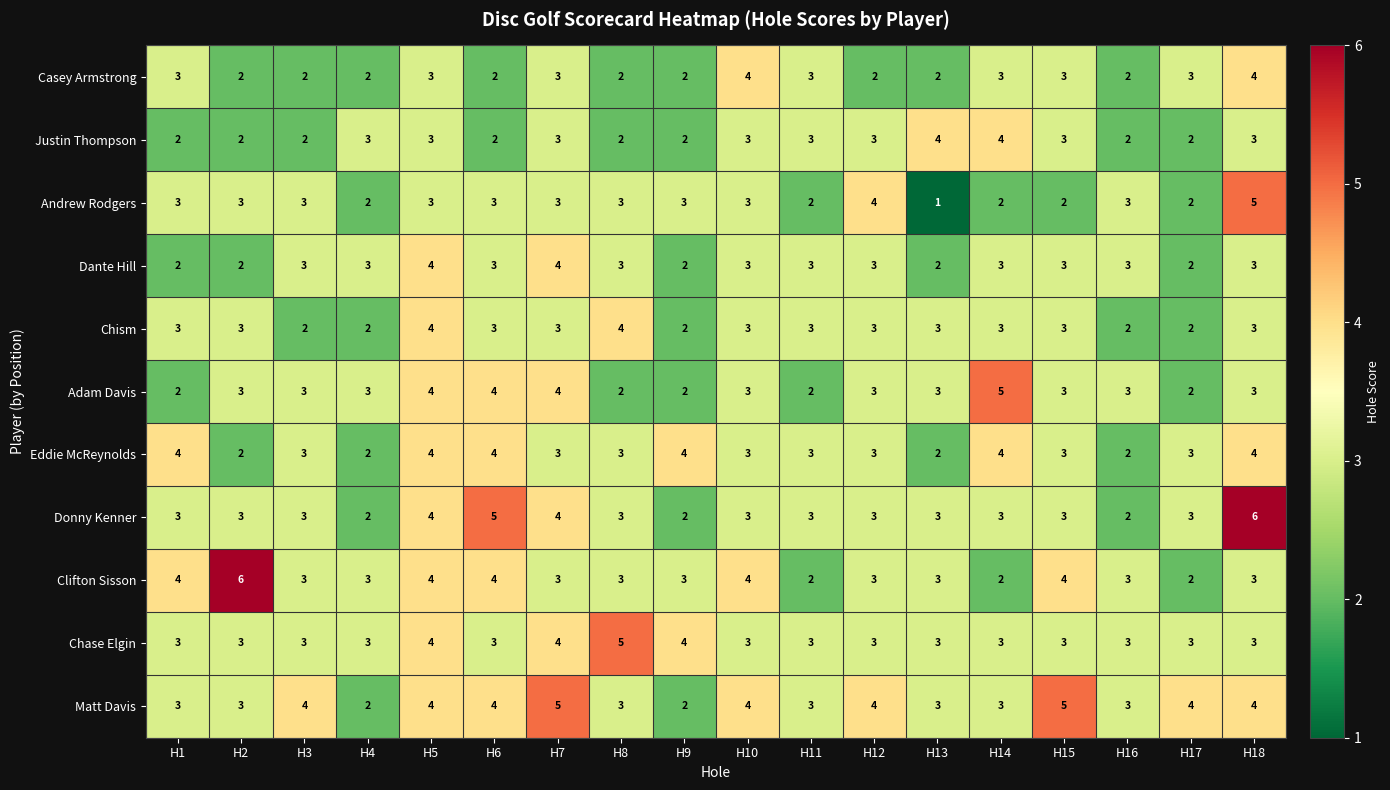

Which series has the largest total across all categories?

Matt Davis